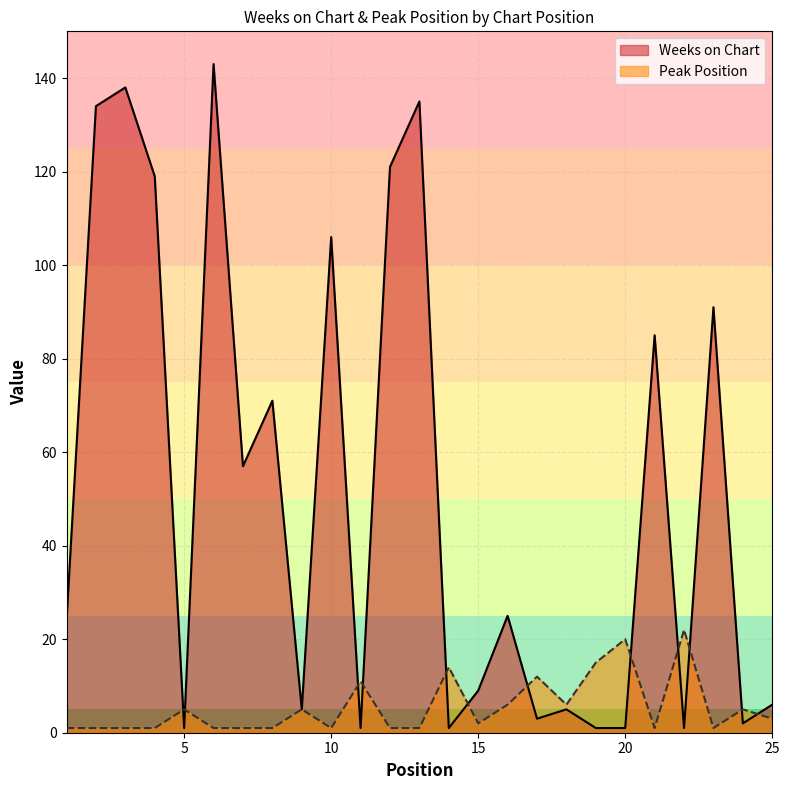

What is the difference between the highest and lowest values at 3?

137